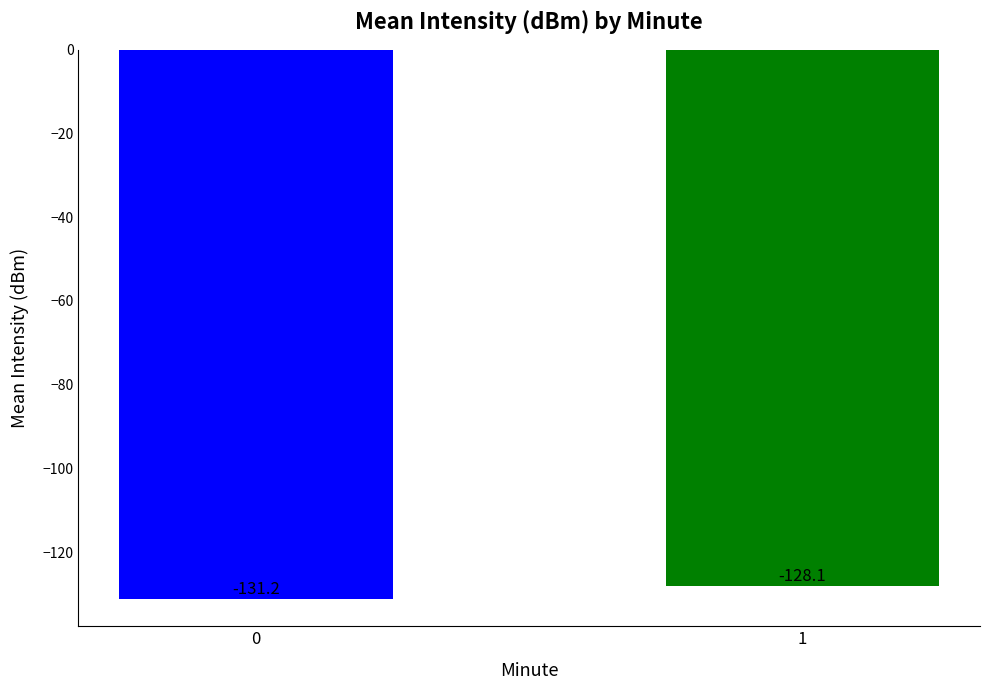

What is the difference between the maximum and minimum values?

3.0